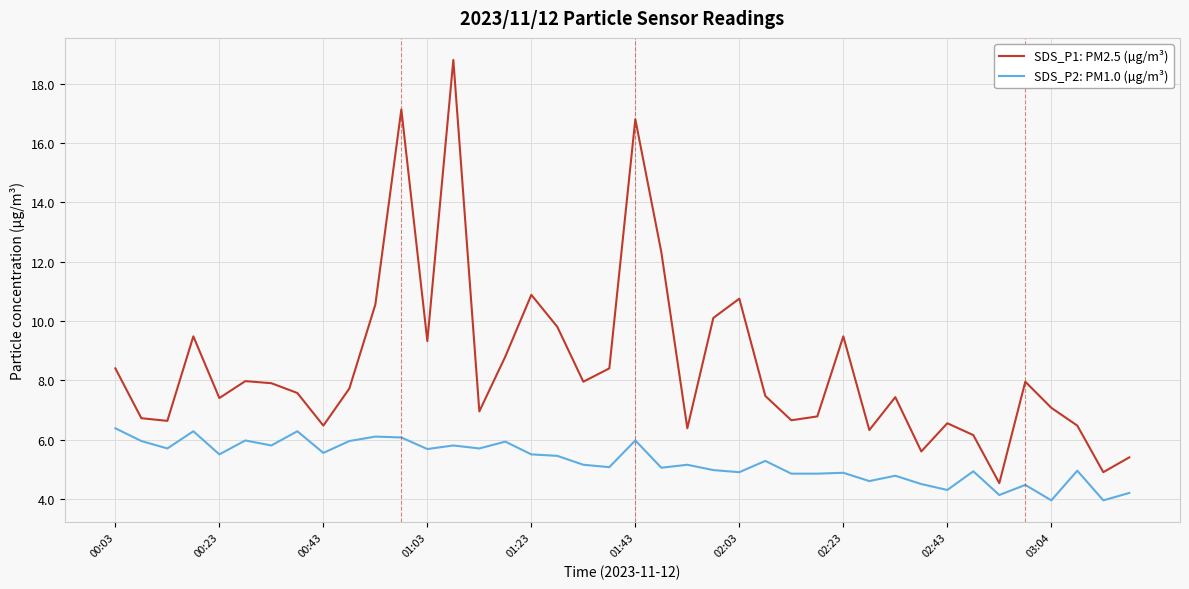

Which series has the largest total across all categories?

SDS_P1: PM2.5 (µg/m³)